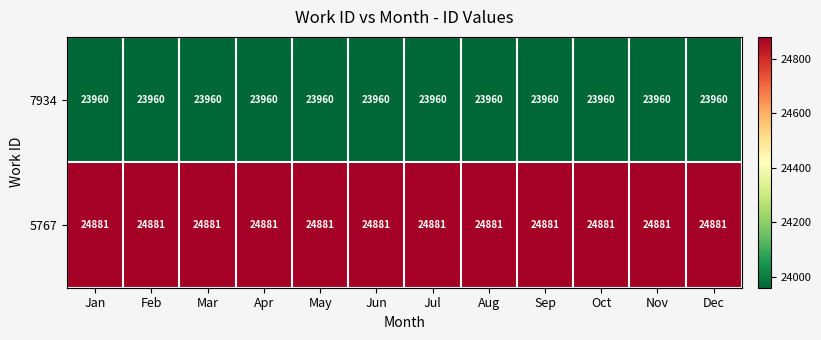

True or false: 5767 has a value of 24881 at Sep.

True